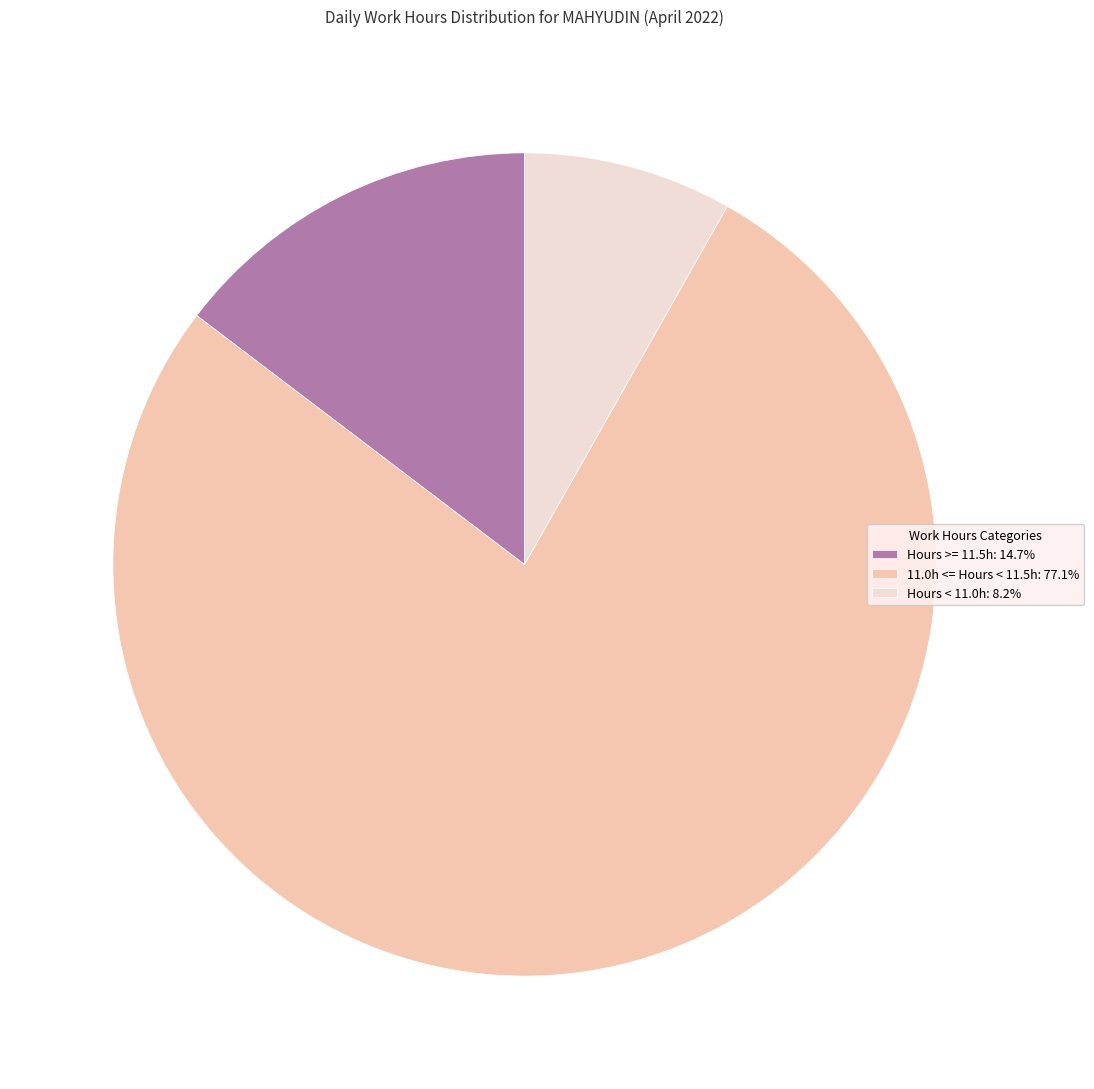

What is the ratio of the value at 11.0h <= Hours < 11.5h: 77.1% to the value at Hours < 11.0h: 8.2%?

9.4